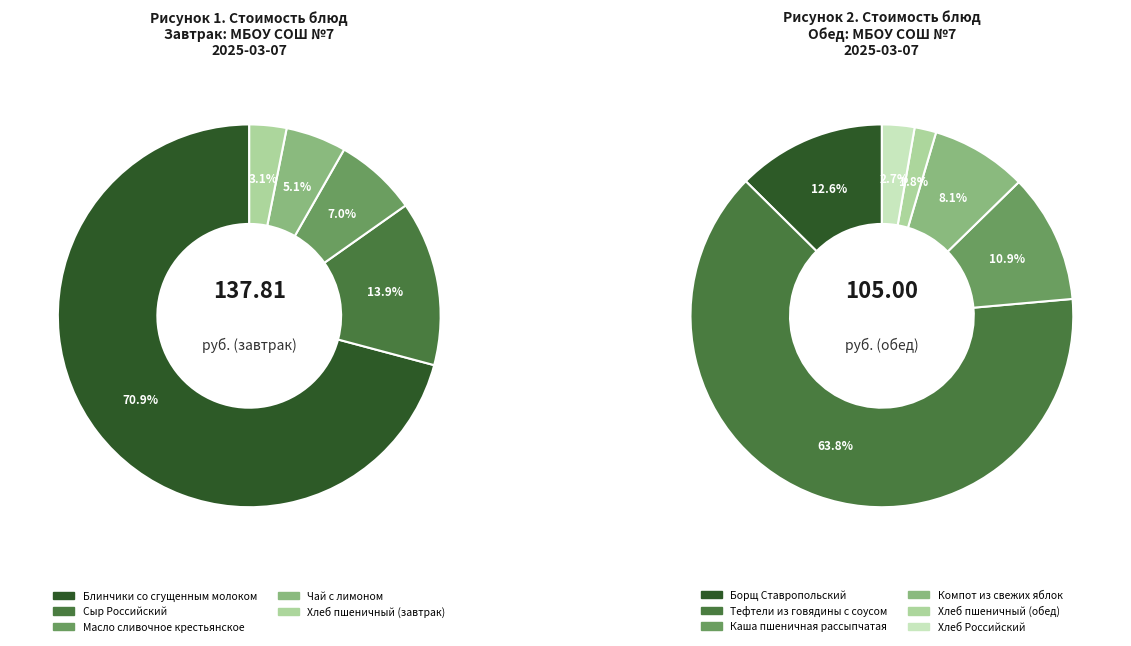

Approximately how many times larger is the value at Хлеб Российский compared to Хлеб пшеничный (завтрак)?

0.7